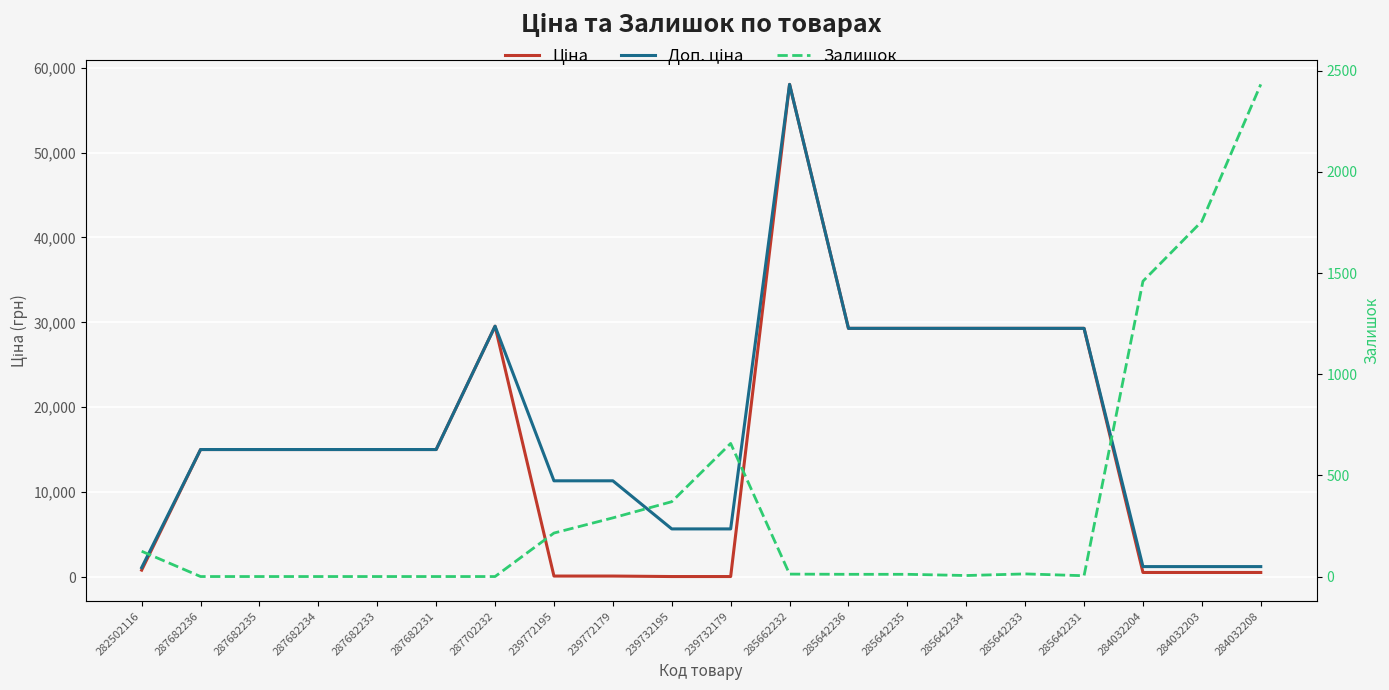

True or false: Ціна has a value of 15019.2 at 287682236.

True